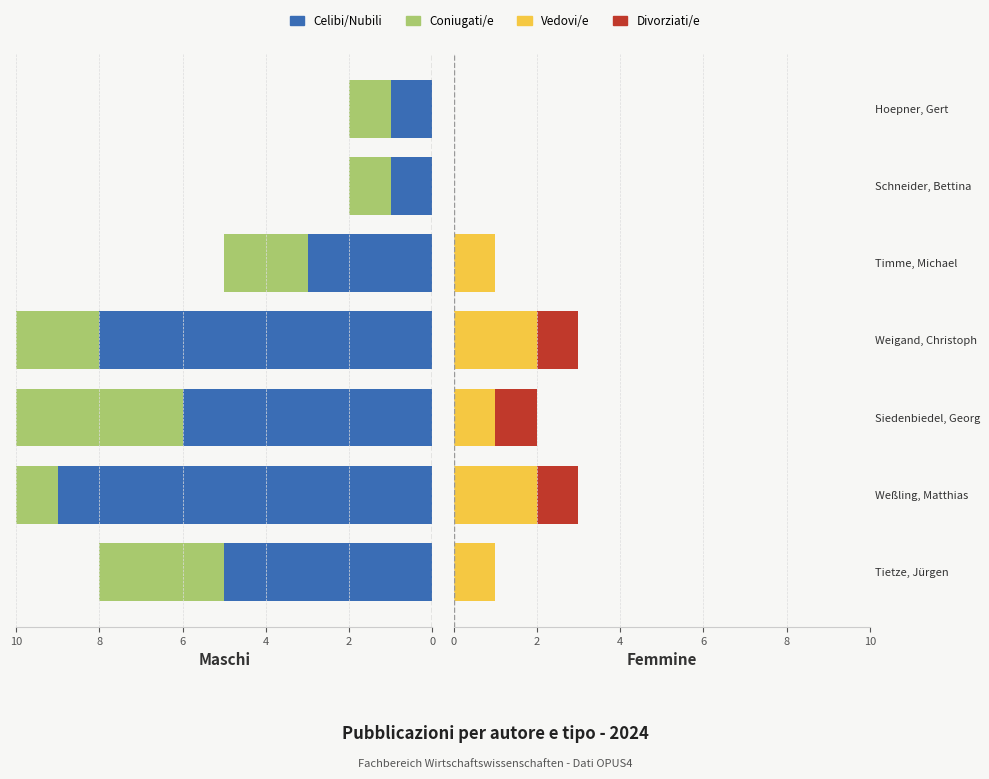

Which series has the widest spread of values?

Celibi/Nubili